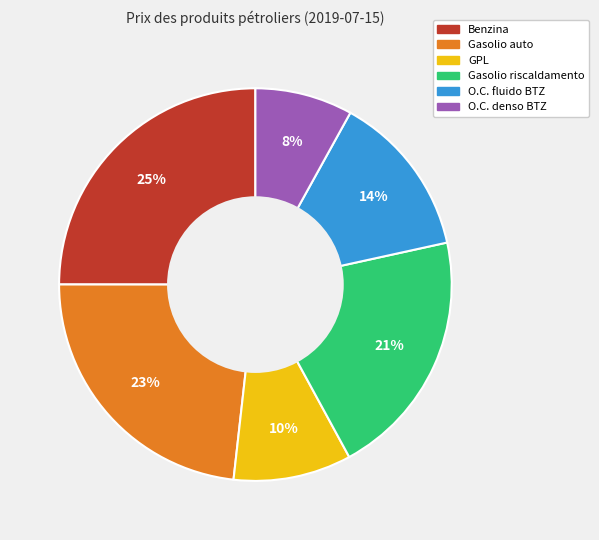

To the nearest percent, what is the difference between the largest and smallest slice percentages?

17%